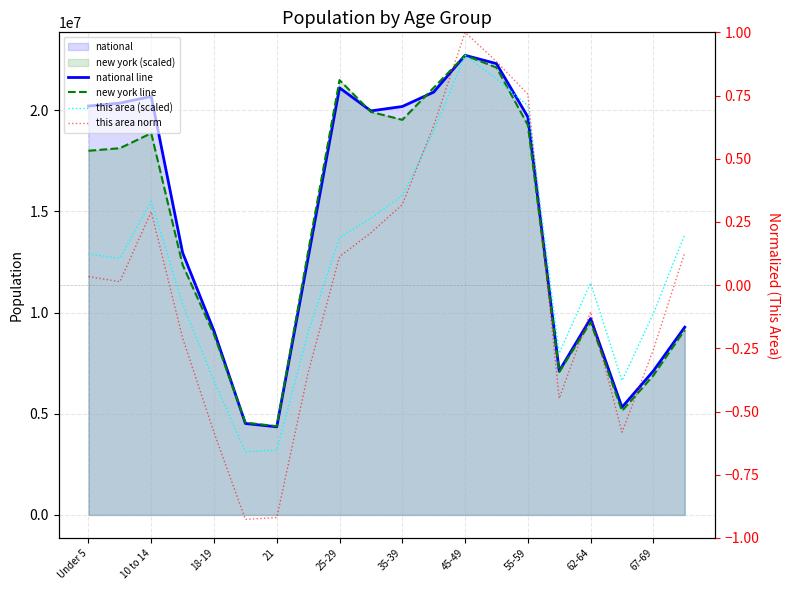

Does the chart have visible grid lines?

Yes